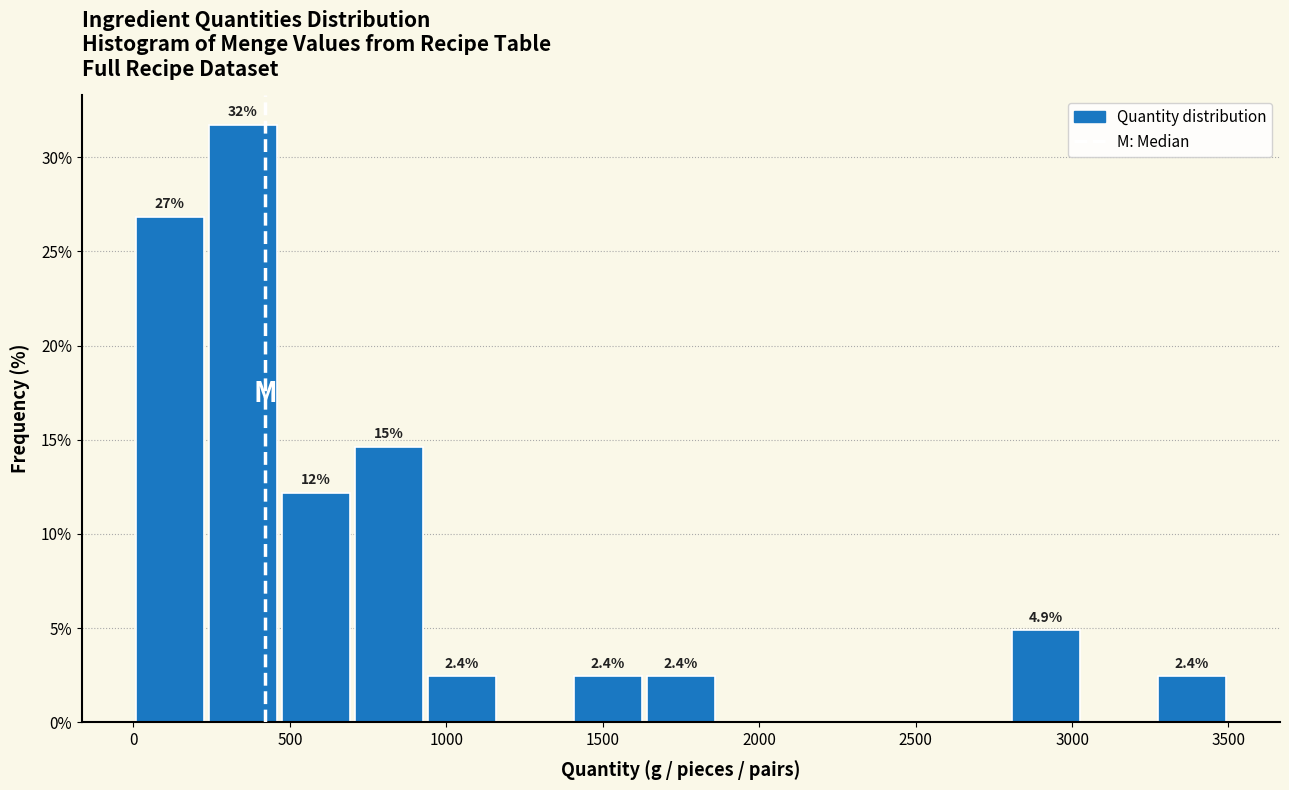

Which range on the x-axis has the tallest bar?

250 to 450